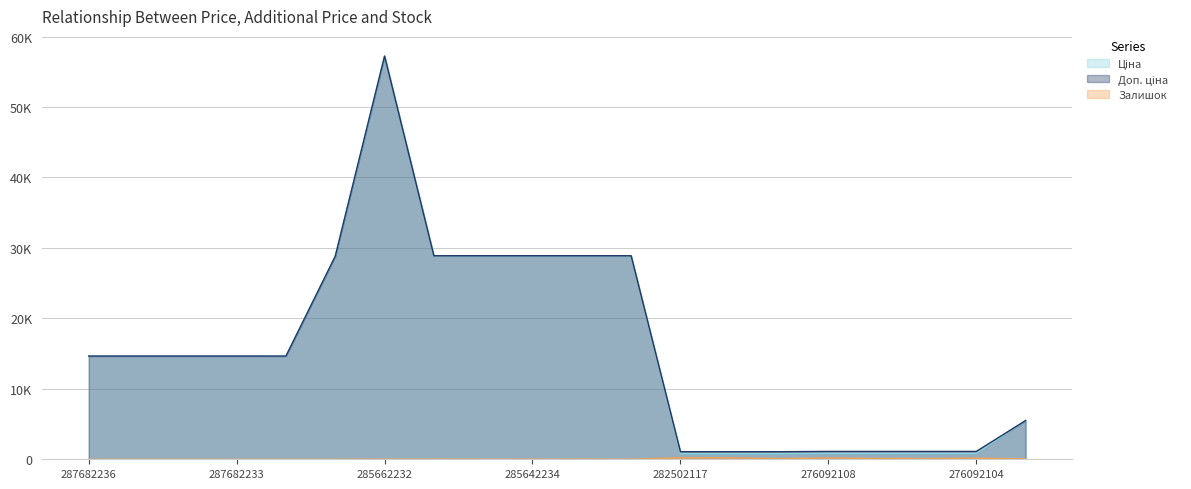

True or false: Доп. ціна and Залишок cross at least once.

False